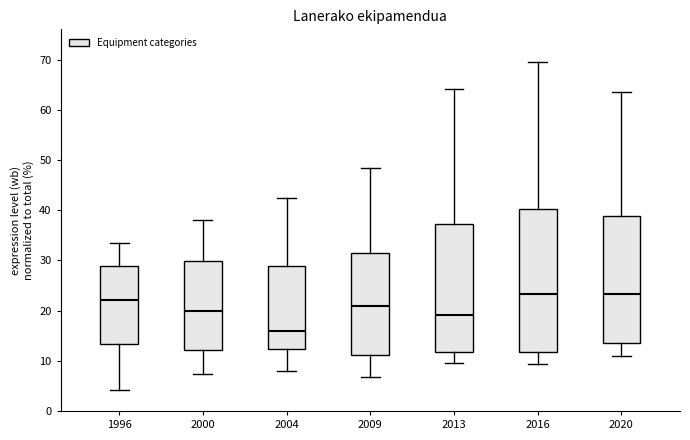

Reading left to right, read every box against the y-axis: the position of its median line, the range the box covers, and the ends of its whiskers. The values are not printed on the chart, so give them approximately, as read against the axis.

1996: median 22, box 13 to 29, whiskers 4 to 33
2000: median 20, box 12 to 30, whiskers 7 to 38
2004: median 16, box 12 to 29, whiskers 8 to 42
2009: median 21, box 11 to 31, whiskers 7 to 48
2013: median 19, box 12 to 37, whiskers 10 to 64
2016: median 23, box 12 to 40, whiskers 9 to 70
2020: median 23, box 14 to 39, whiskers 11 to 64